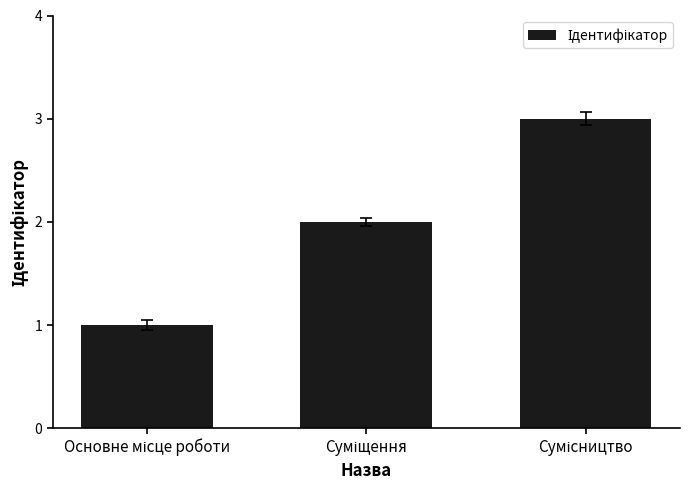

What is the sum of all values?

6